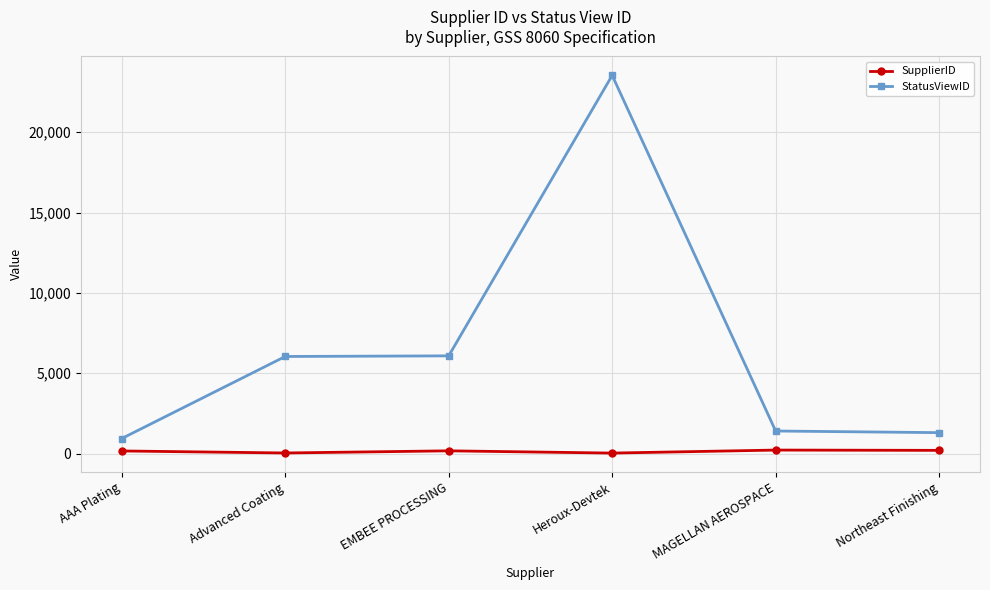

What is the difference between the maximum and minimum values in the StatusViewID series?

22596